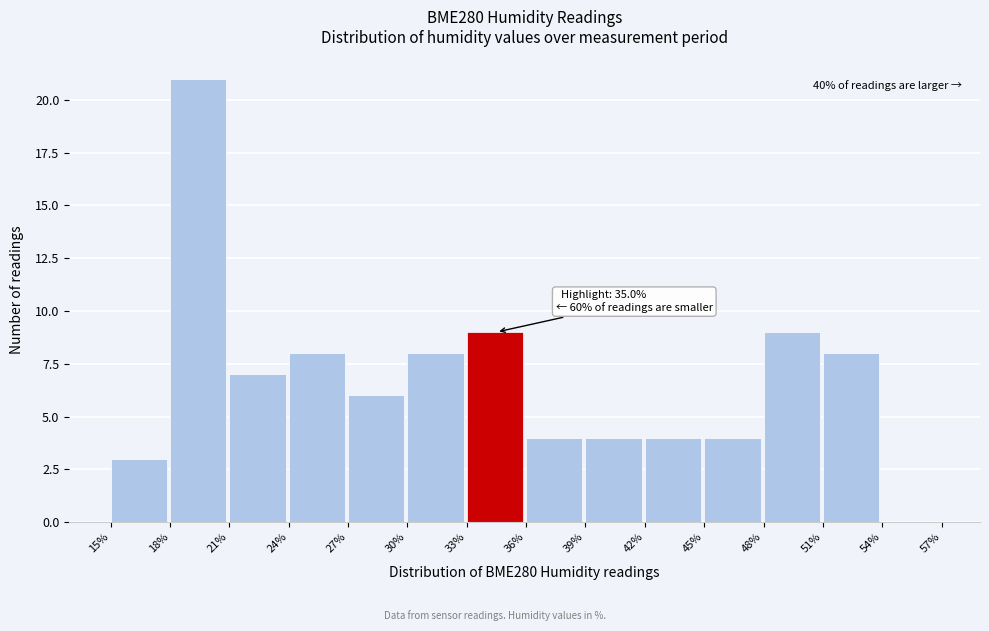

Which range on the x-axis has the tallest bar?

18% to 21%